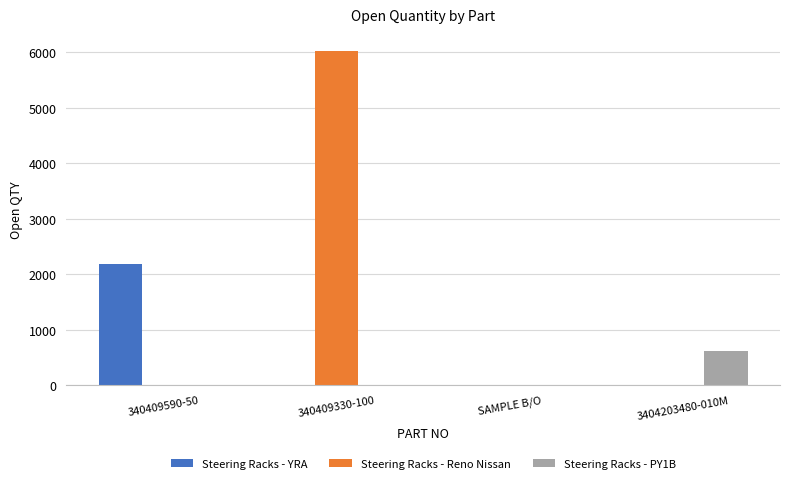

How many data points in Steering Racks - YRA are above 0?

1